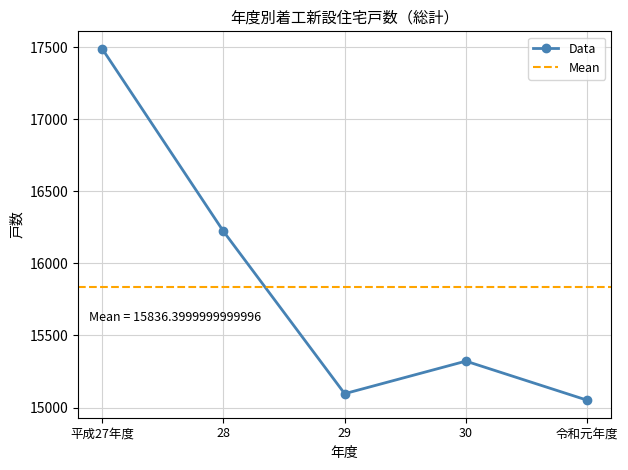

What is the ratio of the value at 30 to the value at 29?

1.0